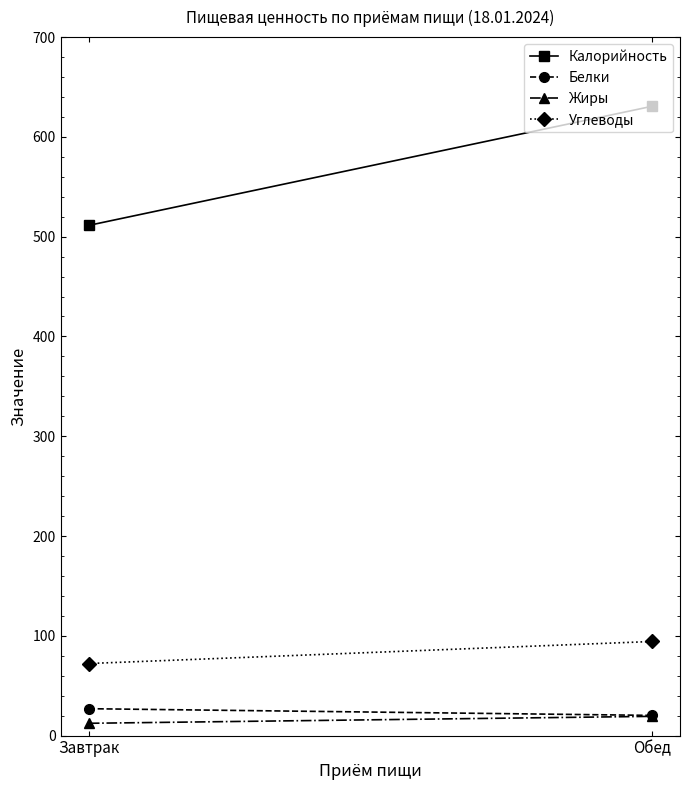

What is the sum of the Жиры values at Обед and Завтрак?

31.6